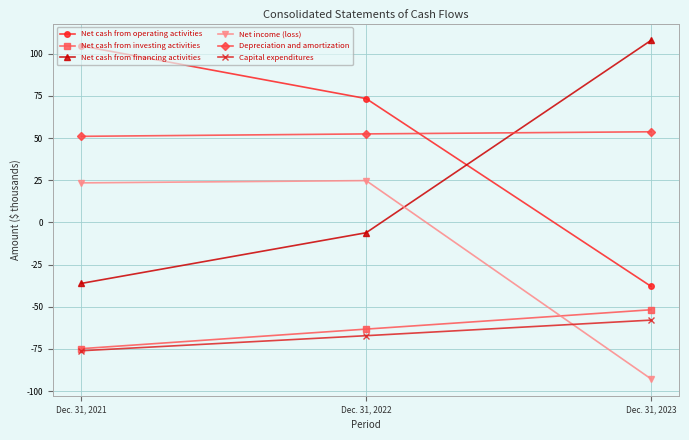

Which label corresponds to the smallest value in the chart?

Dec. 31, 2023